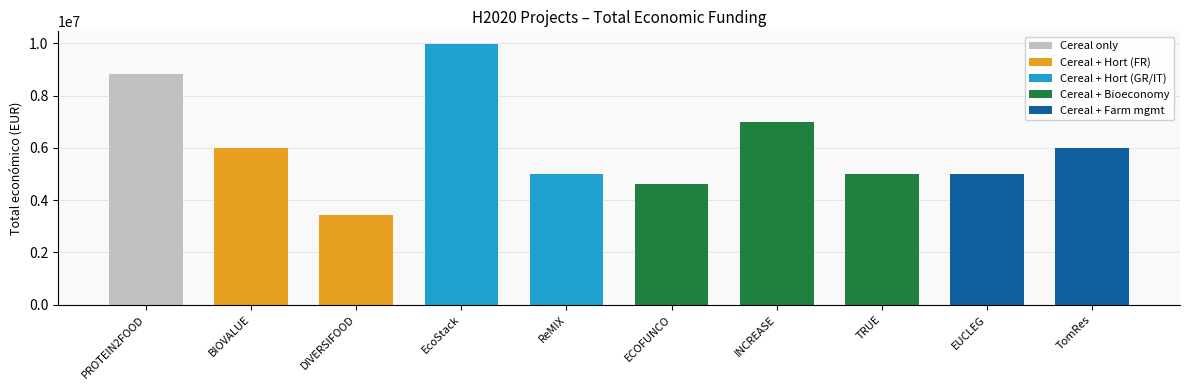

Reading left to right, what are all the values shown in this chart?

PROTEIN2FOOD=8817637	BIOVALUE=5993562	DIVERSIFOOD=3429908	EcoStack=9963866	ReMIX=5000000	ECOFUNCO=4613778	INCREASE=6999999	TRUE=4999927	EUCLEG=5000000	TomRes=5996175